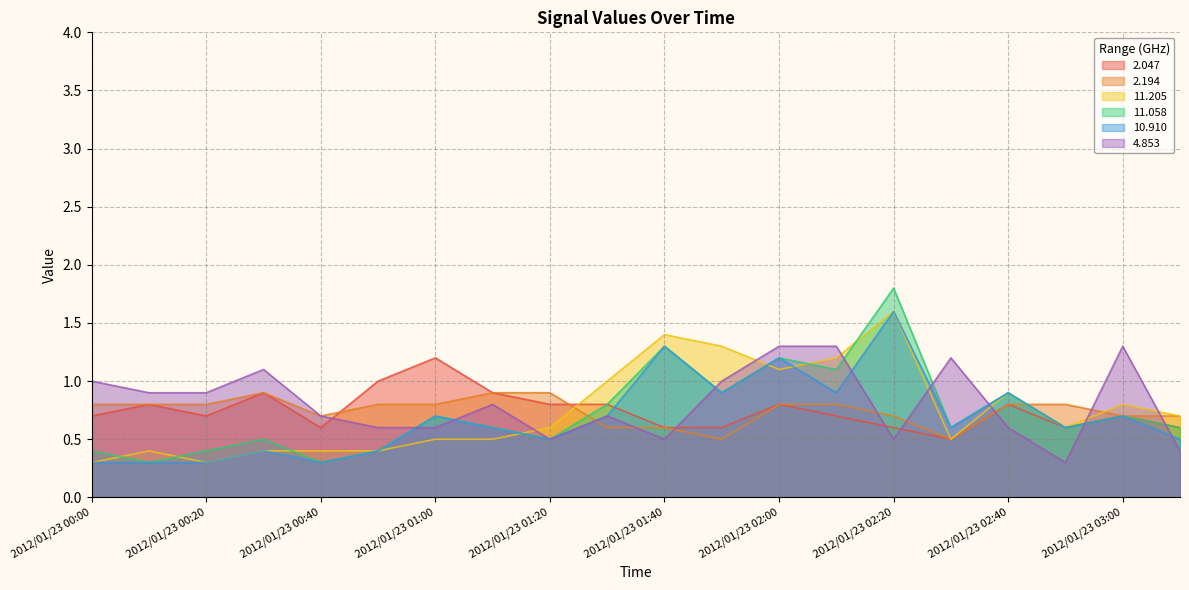

Which series has the largest total across all categories?

4.853